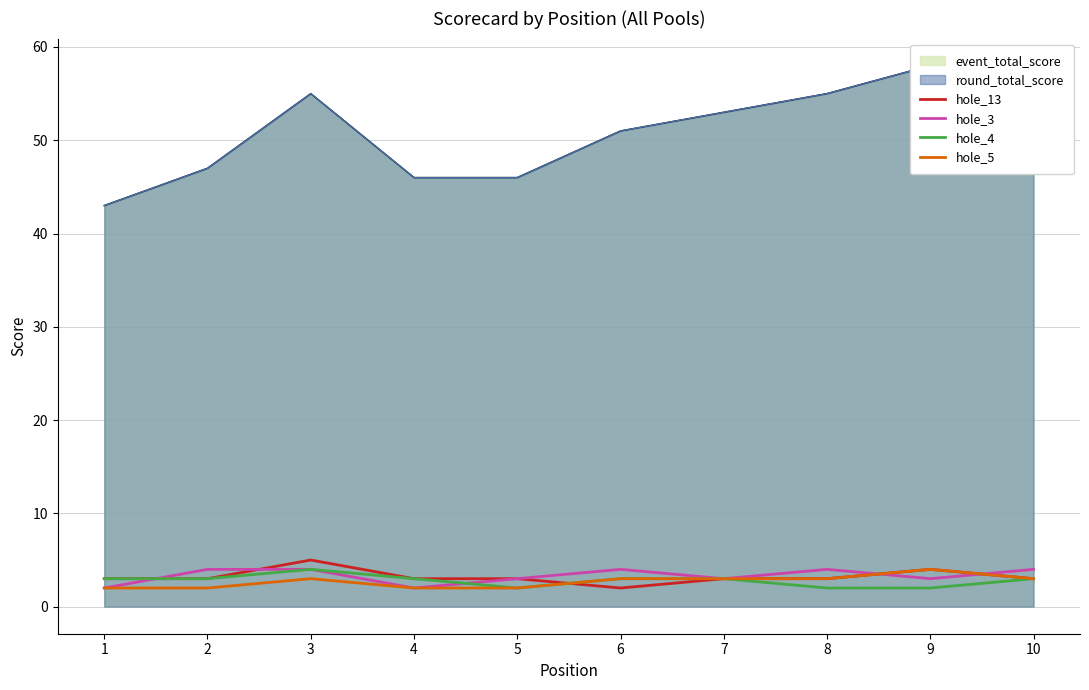

What is the value of the hole_5 point at the 8th from the left?

3